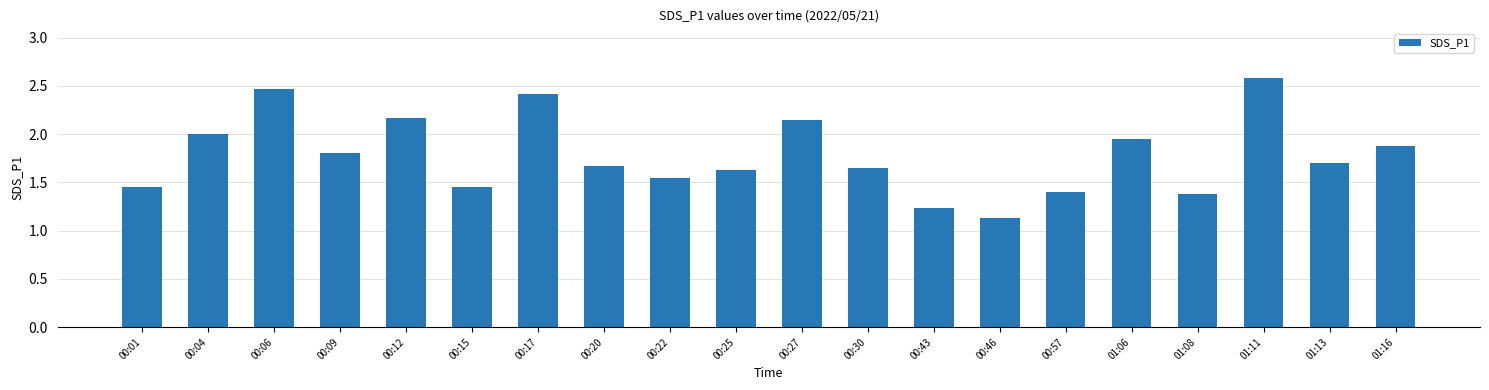

What is the change in value from 00:25 to 01:06?

+0.3